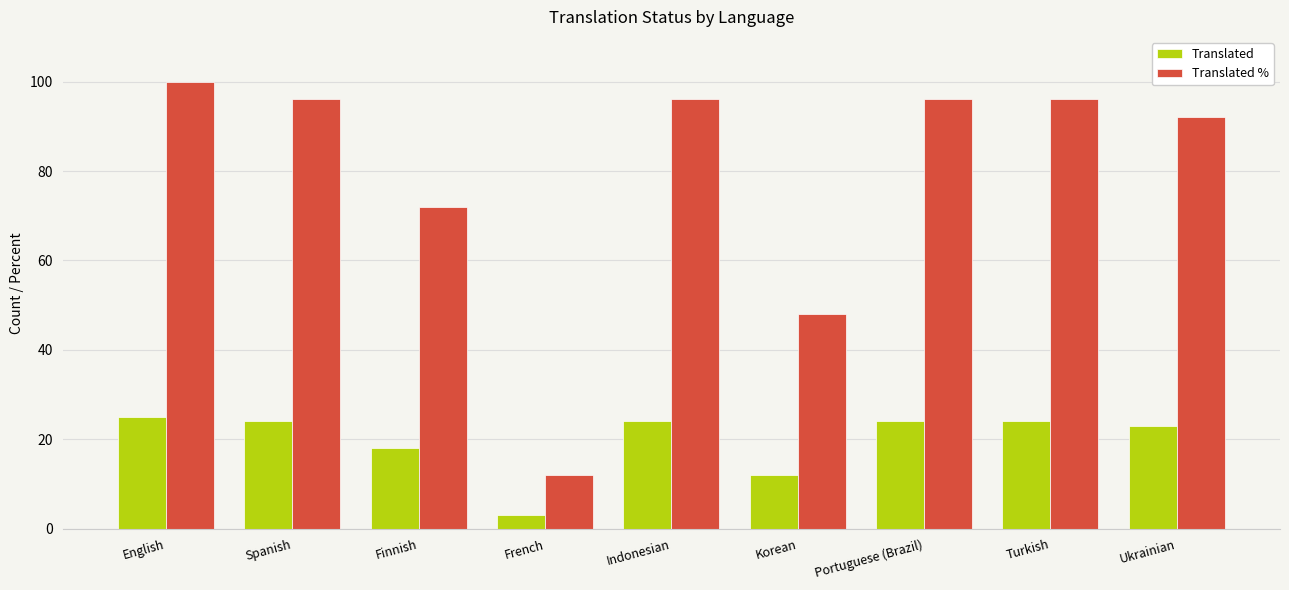

What is the maximum value shown in the chart?

100